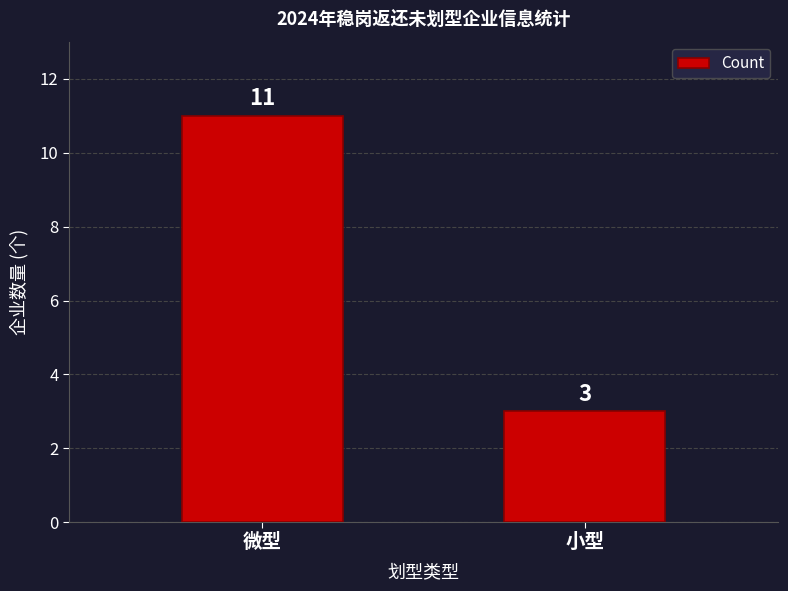

Which has a higher value, 微型 or 小型?

微型